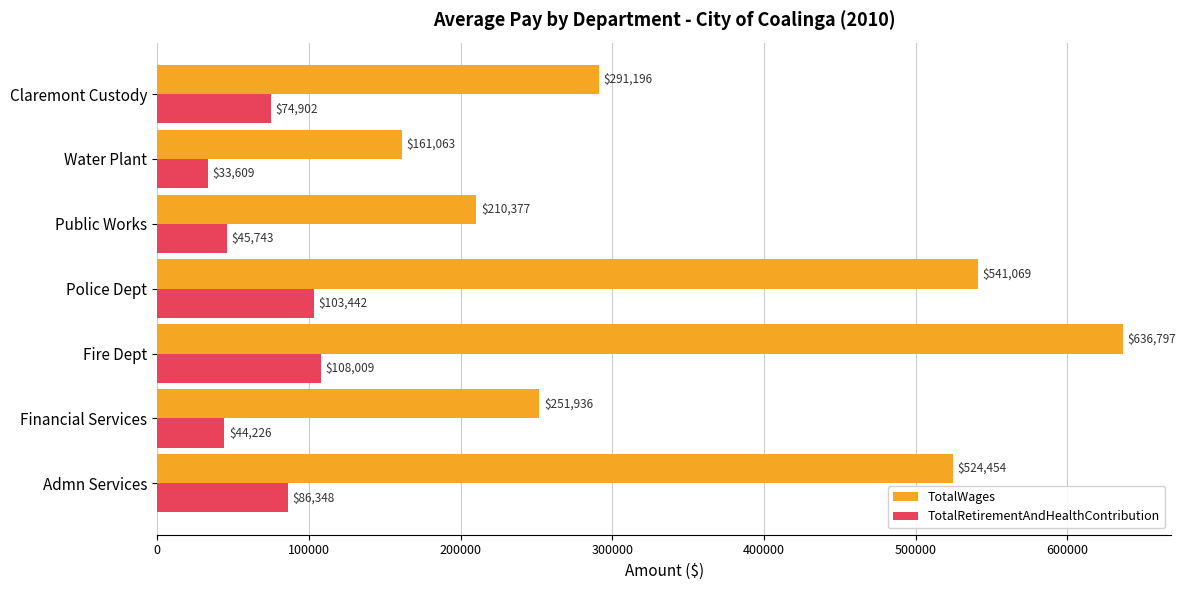

How many series are shown in this chart?

2